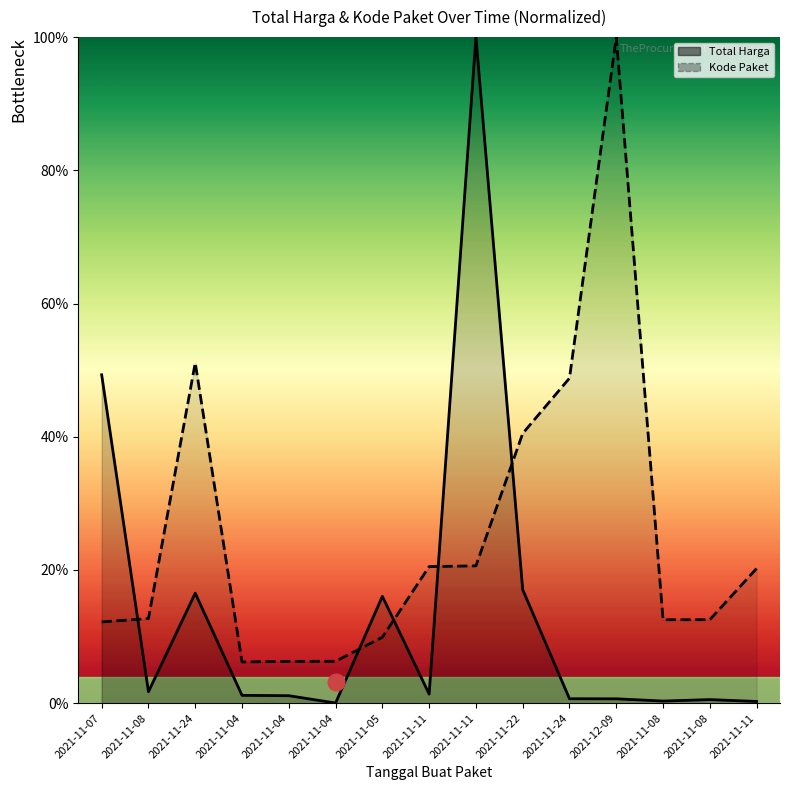

What is the label of the 4th point from the right?

2021-12-09